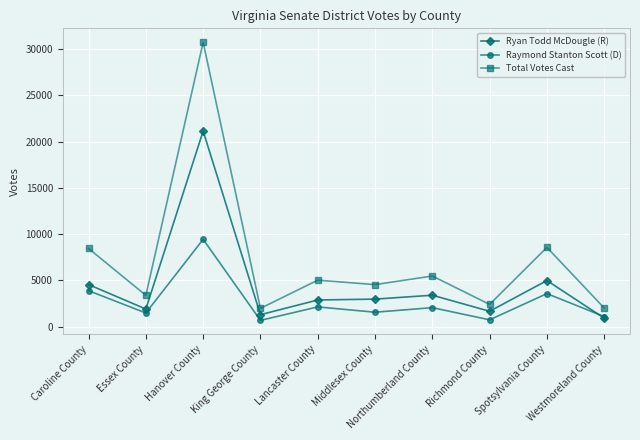

What is the maximum value shown in the chart?

30724